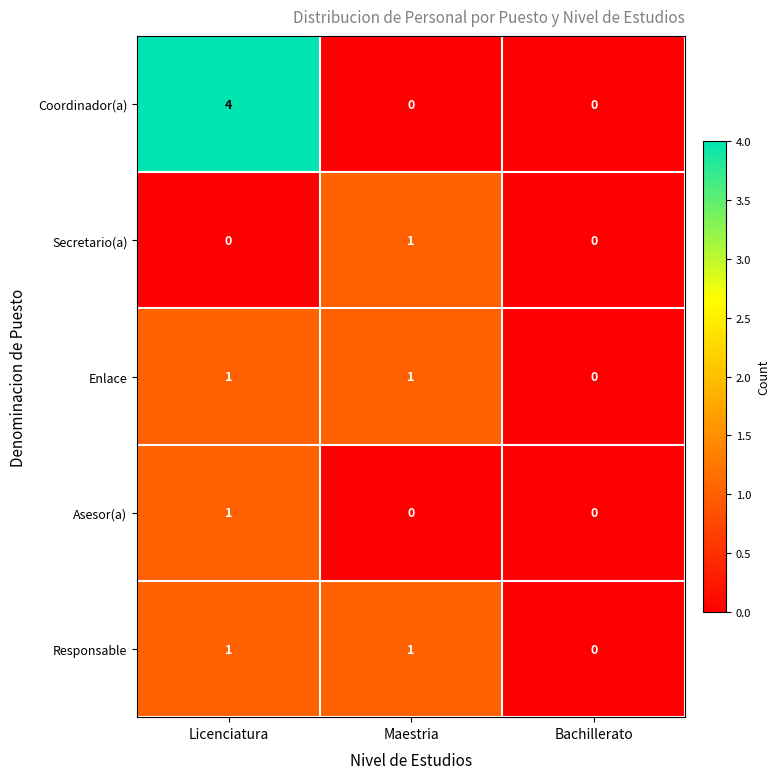

Which label corresponds to the largest value in the chart?

Licenciatura